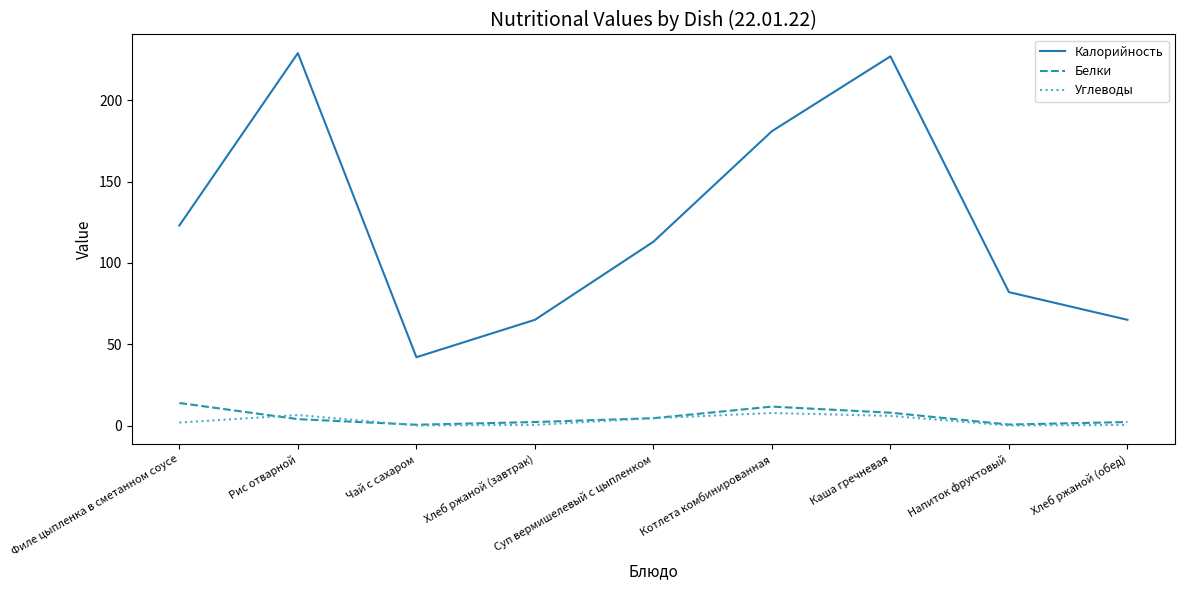

True or false: Калорийность has a value of 49.7 at Котлета комбинированная.

False